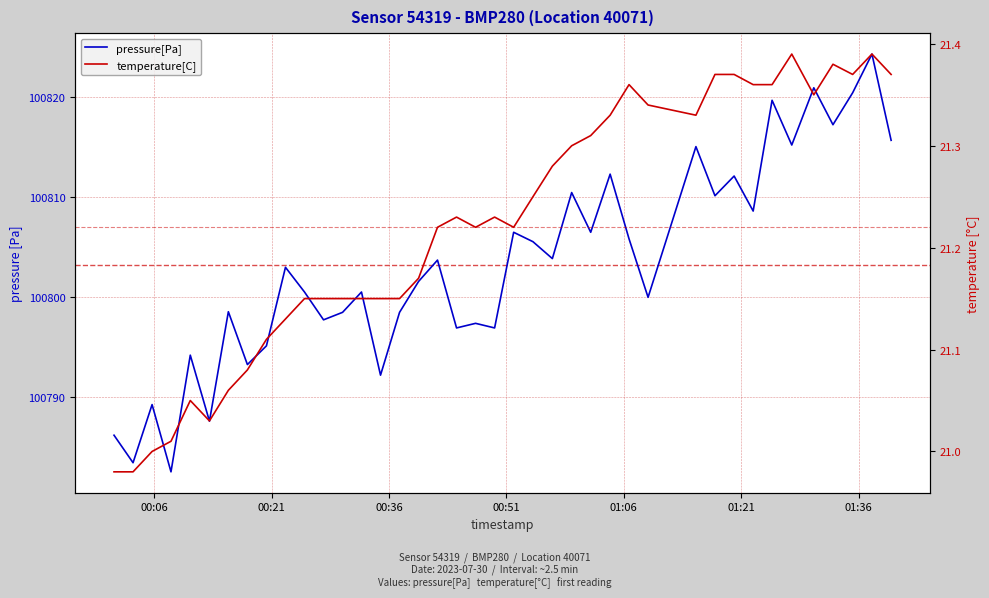

True or false: temperature[C] and pressure[Pa] intersect in this chart.

False